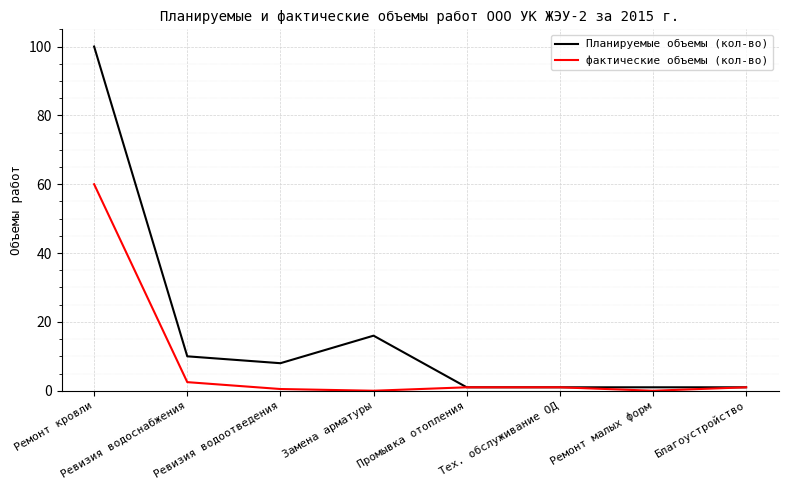

Which category has the highest value across all series?

Ремонт кровли